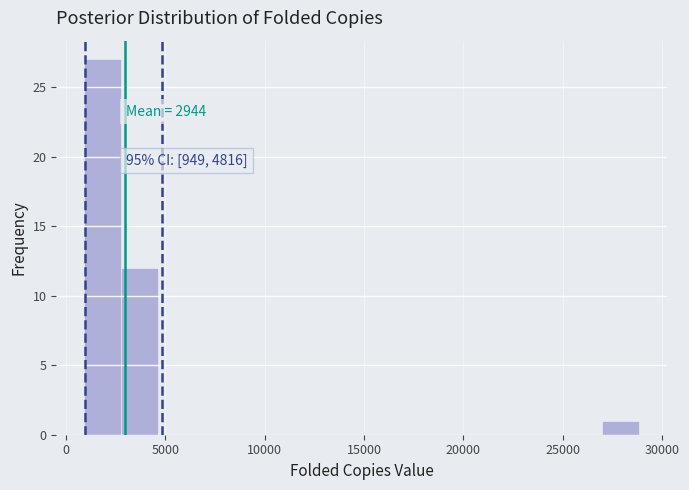

Around what value on the x-axis is the tallest bar? Give the approximate position of its centre, as read against the axis.

2000